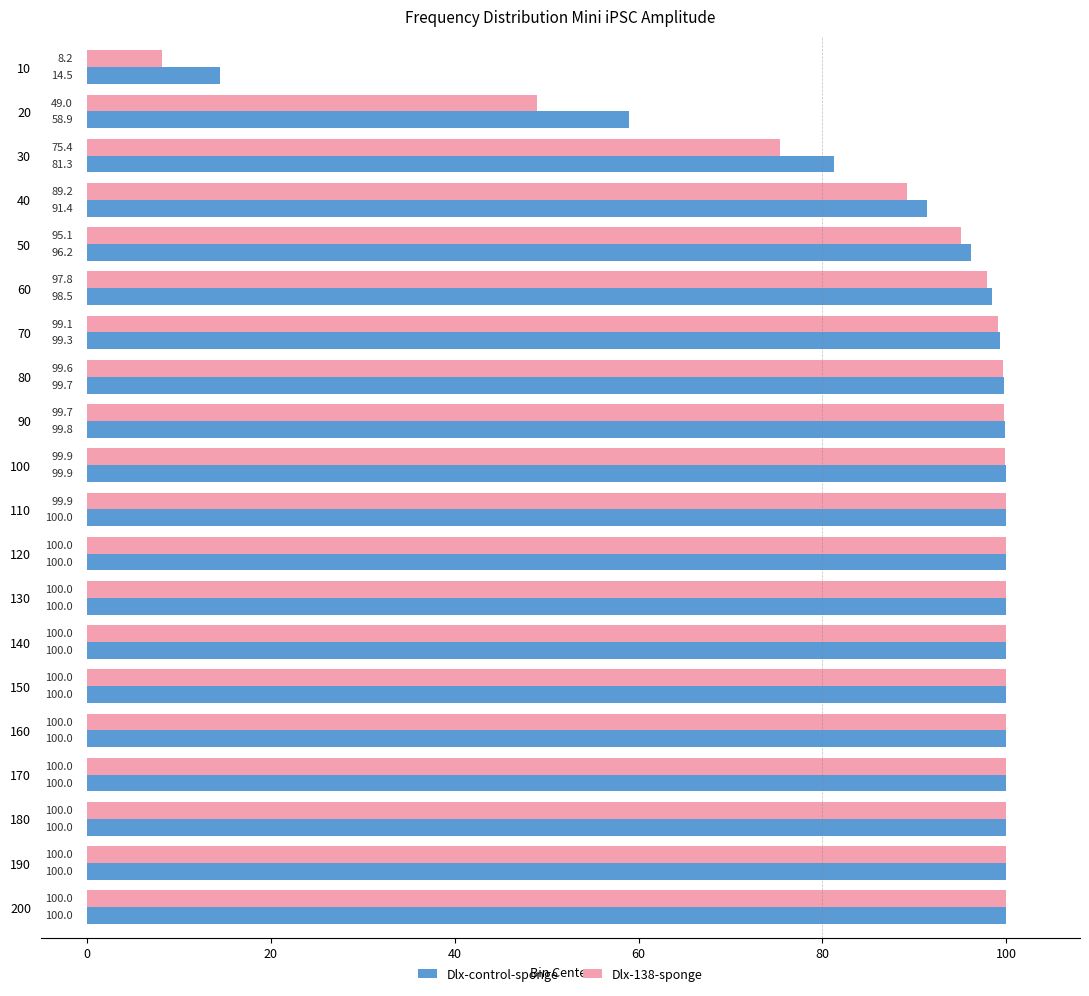

Is it true that Dlx-control-sponge equals 166.4 at 180?

False